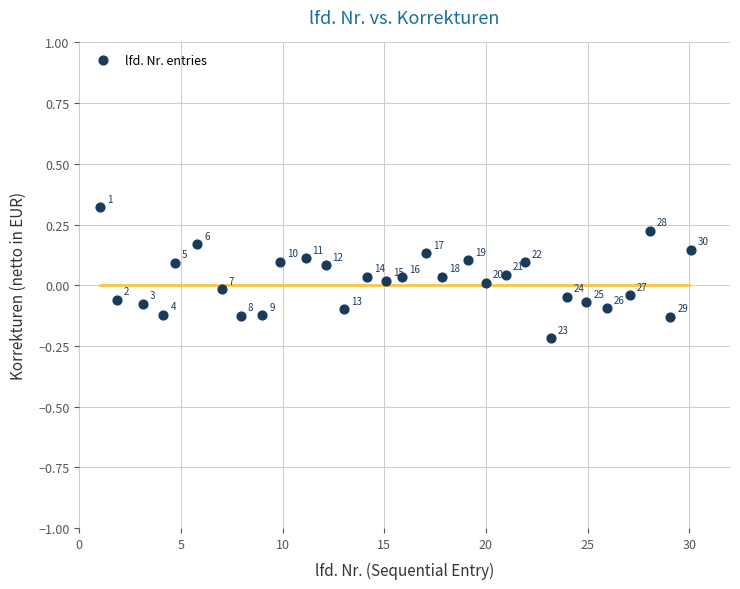

What is the range of Y values (max minus min)?

0.5